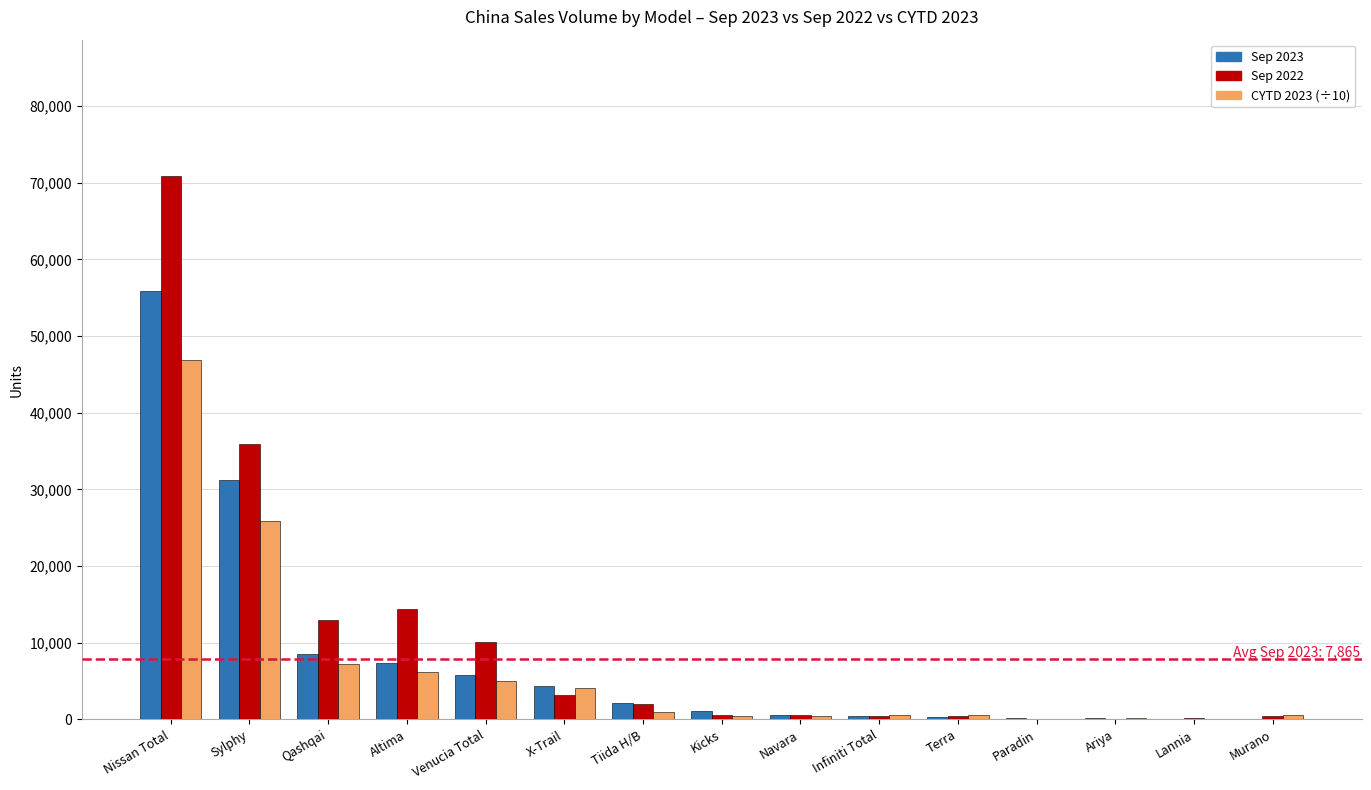

What is the sum of all CYTD 2023 (÷10) values?

99238.1